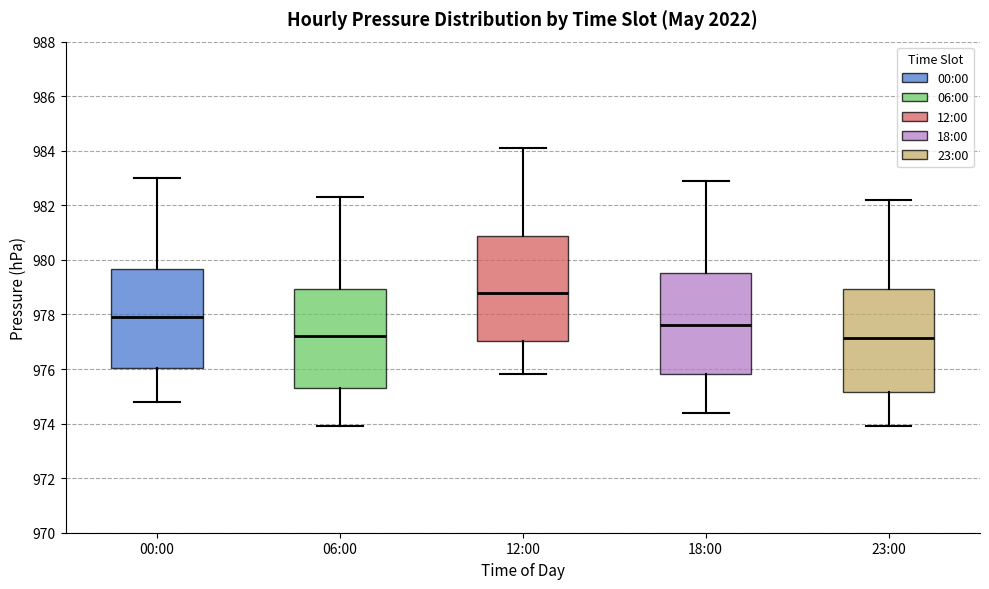

Reading left to right, transcribe this box plot: for each box, give where its median line is, the range the box spans, and where its two whiskers end, as read against the y-axis. The values are not printed on the chart, so give them approximately, as read against the axis.

00:00: median 978.0, box 976.0 to 979.6, whiskers 974.8 to 983.0
06:00: median 977.2, box 975.4 to 979.0, whiskers 974.0 to 982.4
12:00: median 978.8, box 977.0 to 980.8, whiskers 975.8 to 984.2
18:00: median 977.6, box 975.8 to 979.6, whiskers 974.4 to 983.0
23:00: median 977.2, box 975.2 to 979.0, whiskers 974.0 to 982.2